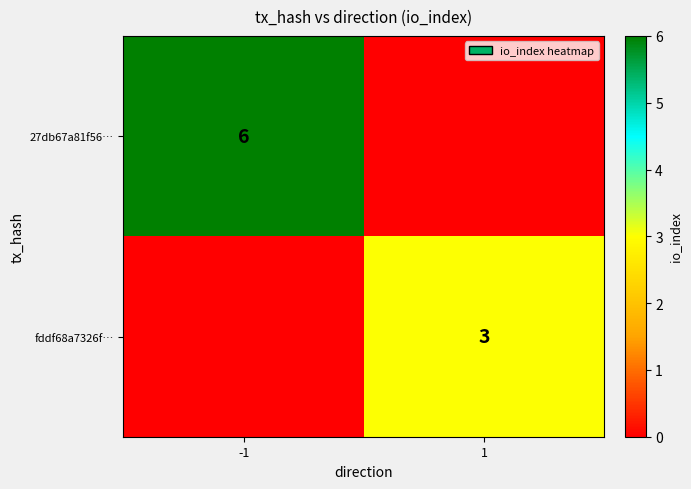

The value of fddf68a7326f… at 1 is 3. True or false?

True